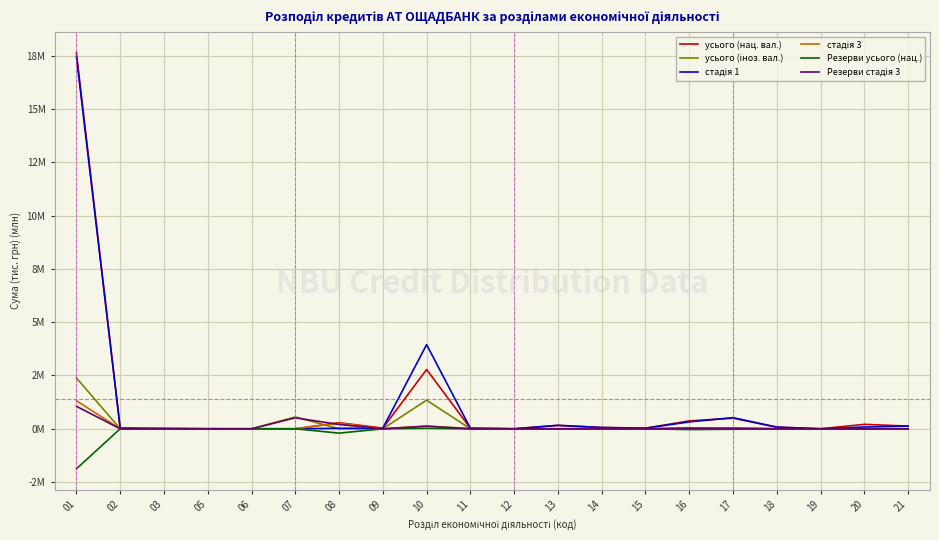

Does the chart display data point markers on the line(s)?

No